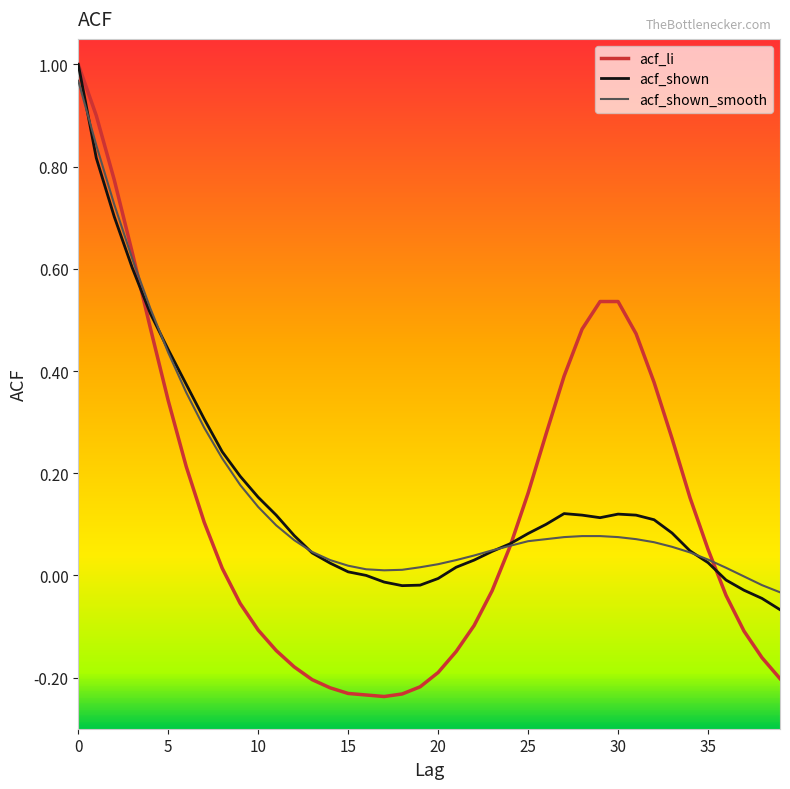

Which series has the widest spread of values?

acf_li